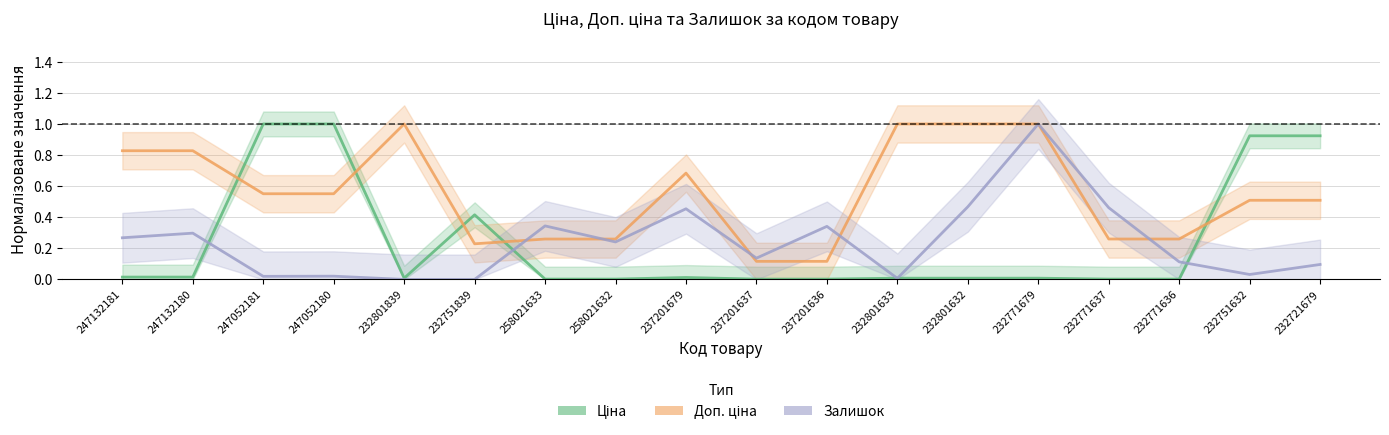

What is the sum of the Ціна values at 232721679 and 247132181?

0.9